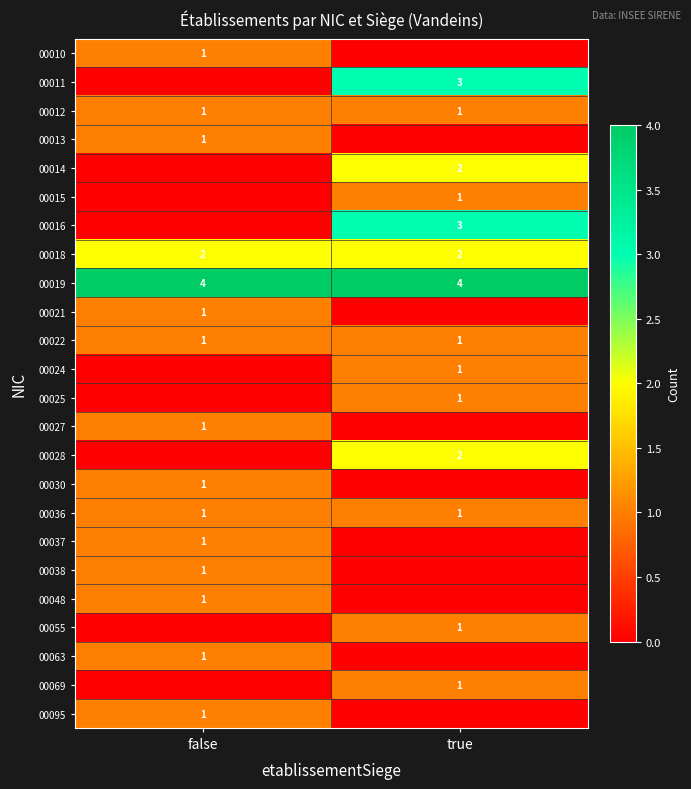

True or false: 00018 has a value of 2 at false.

True